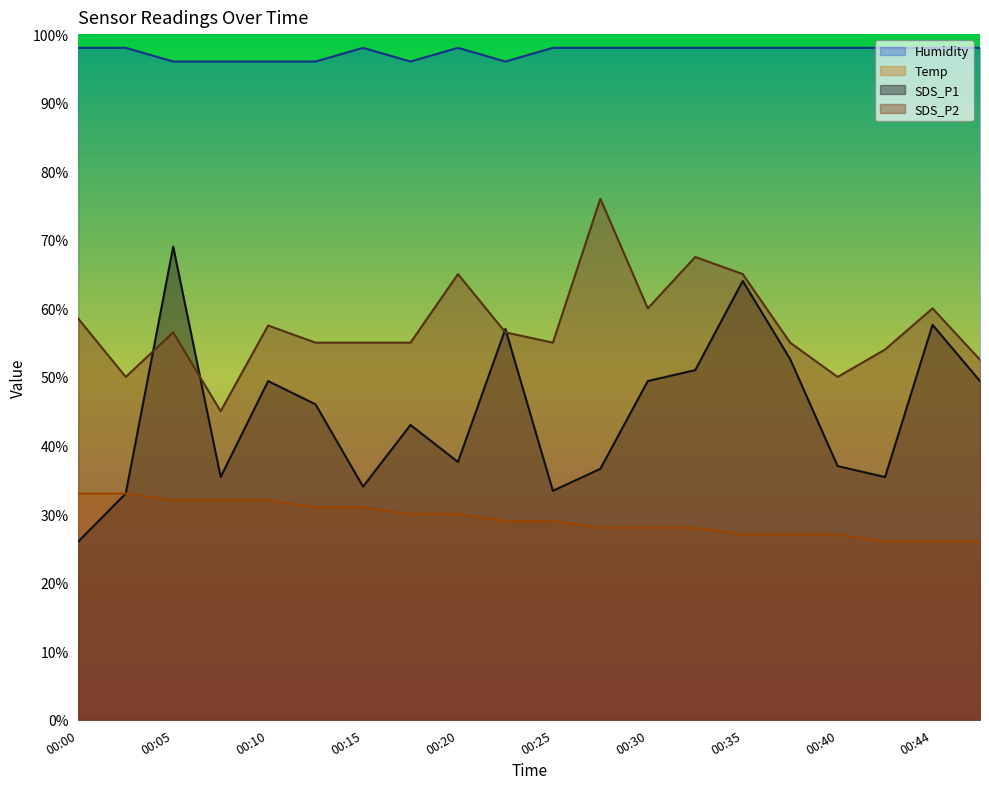

What is the maximum value for SDS_P1?

69.0